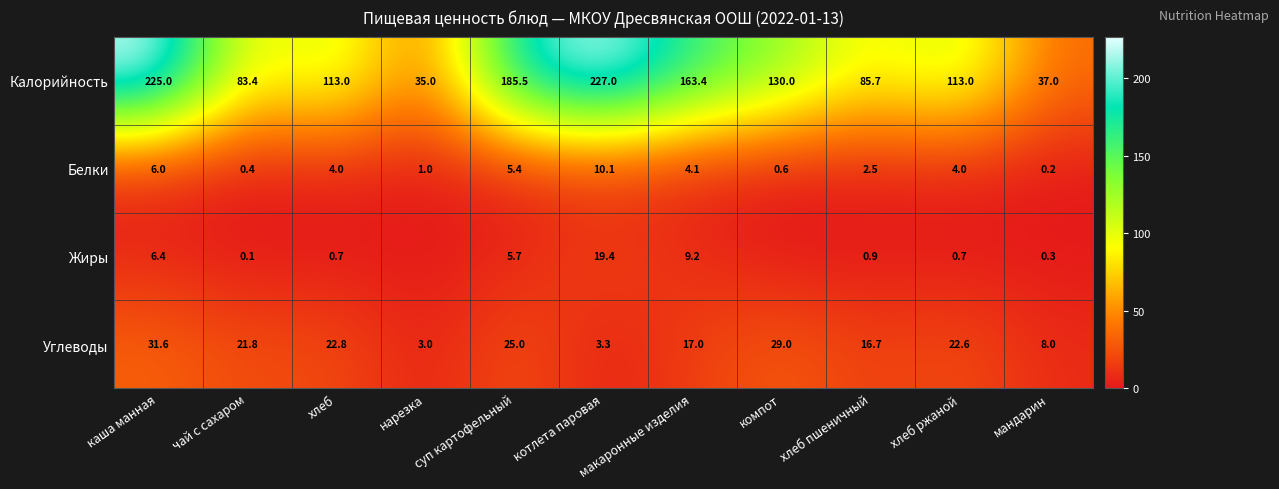

What is the spread (max minus min) of values at макаронные изделия?

159.3